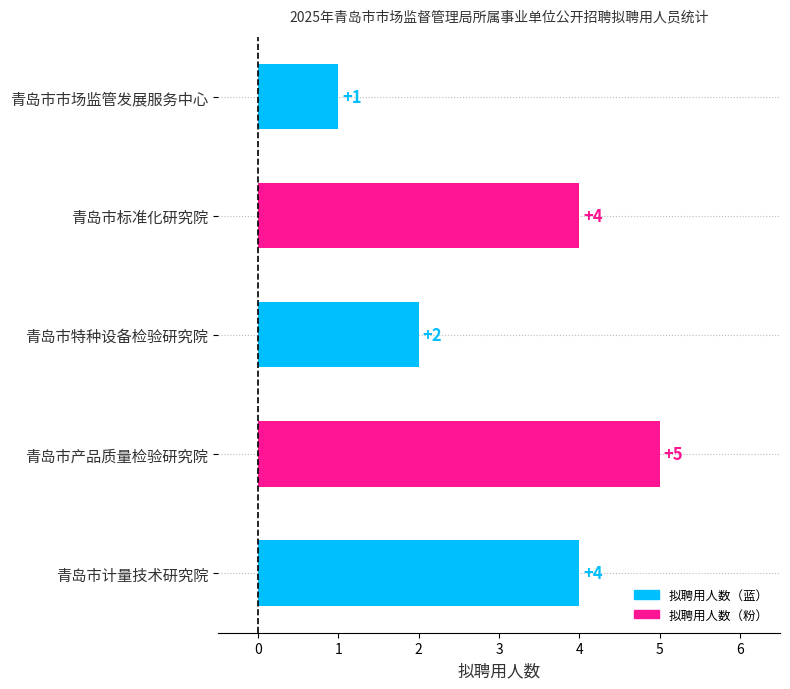

Does the chart contain stacked bars?

No